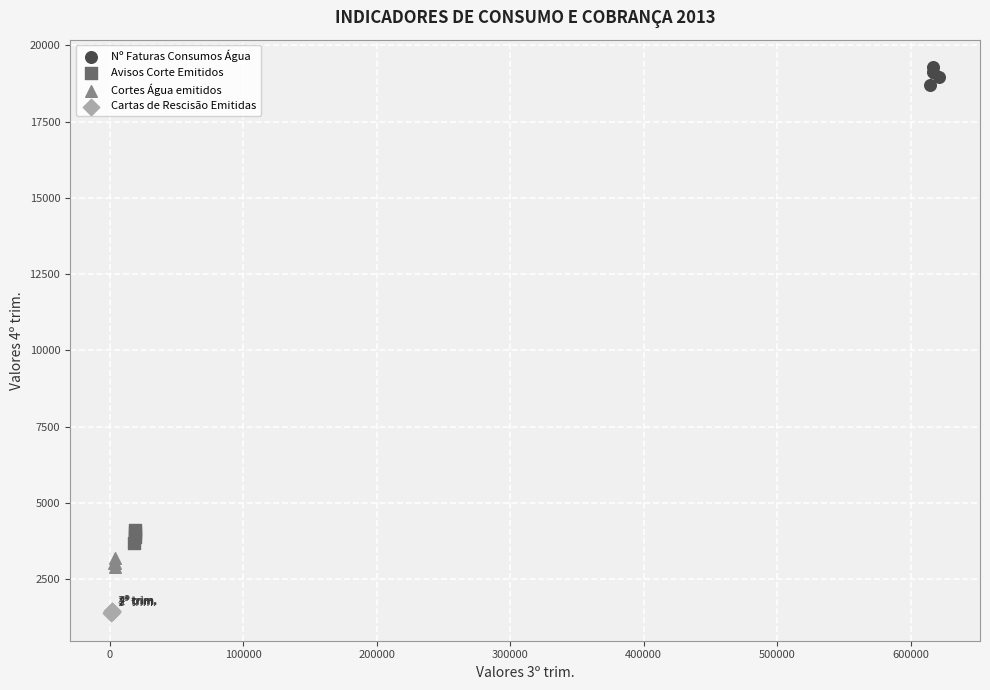

What are all the series names shown in the legend?

Nº Faturas Consumos Água, Avisos Corte Emitidos, Cortes Água emitidos, Cartas de Rescisão Emitidas